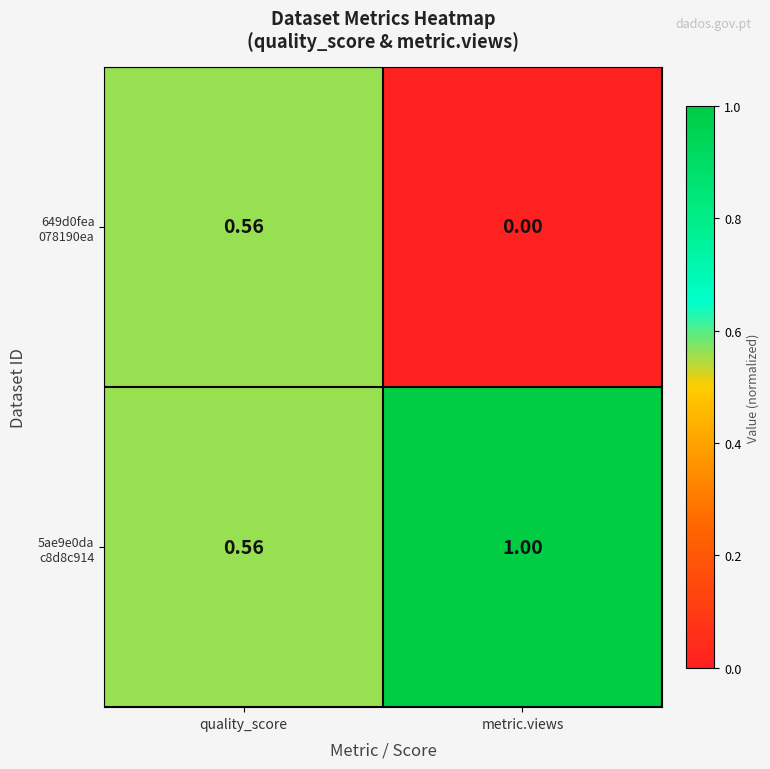

Which label corresponds to the smallest value in the chart?

metric.views